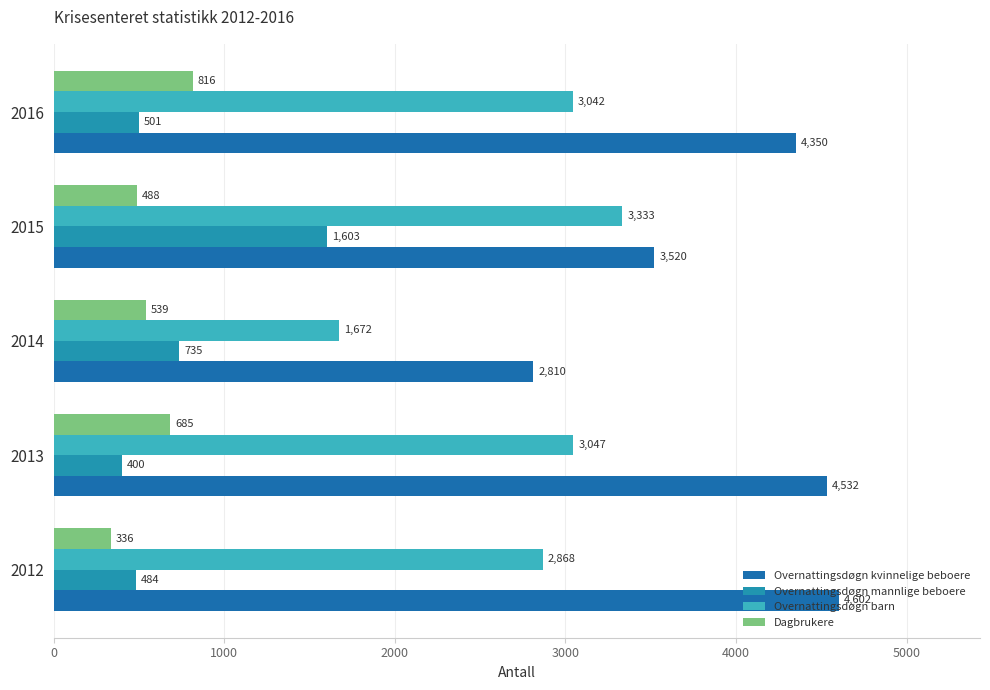

How many values in the Overnattingsdøgn kvinnelige beboere series are below 4350?

2